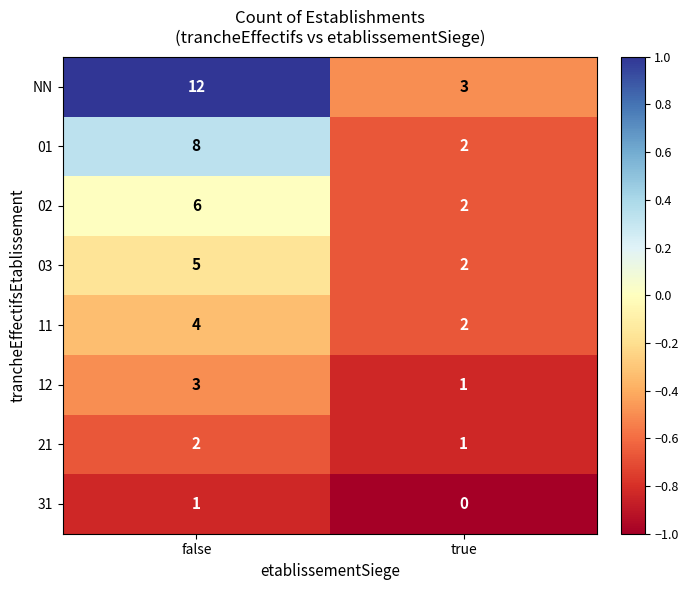

How many data points does each series have?

2